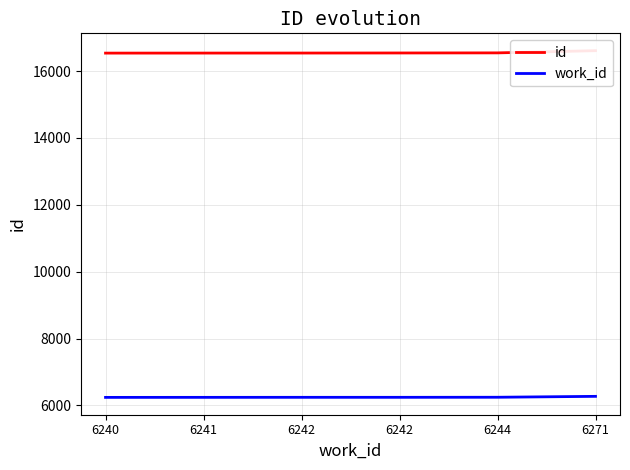

Which has a higher value, 6240 or 6242?

6242